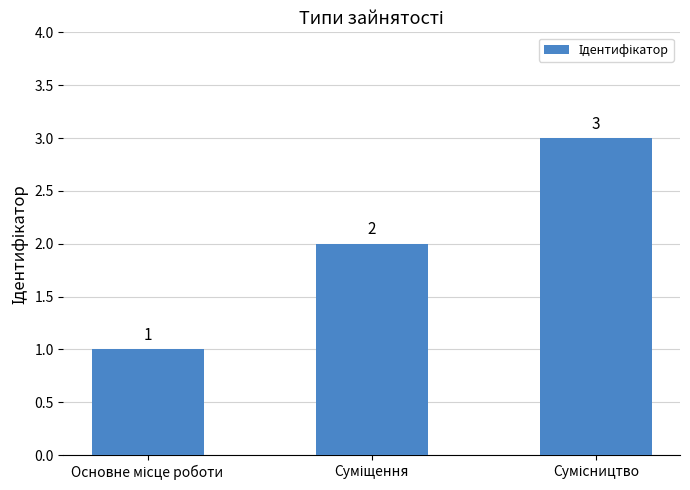

What is the sum of all values?

6